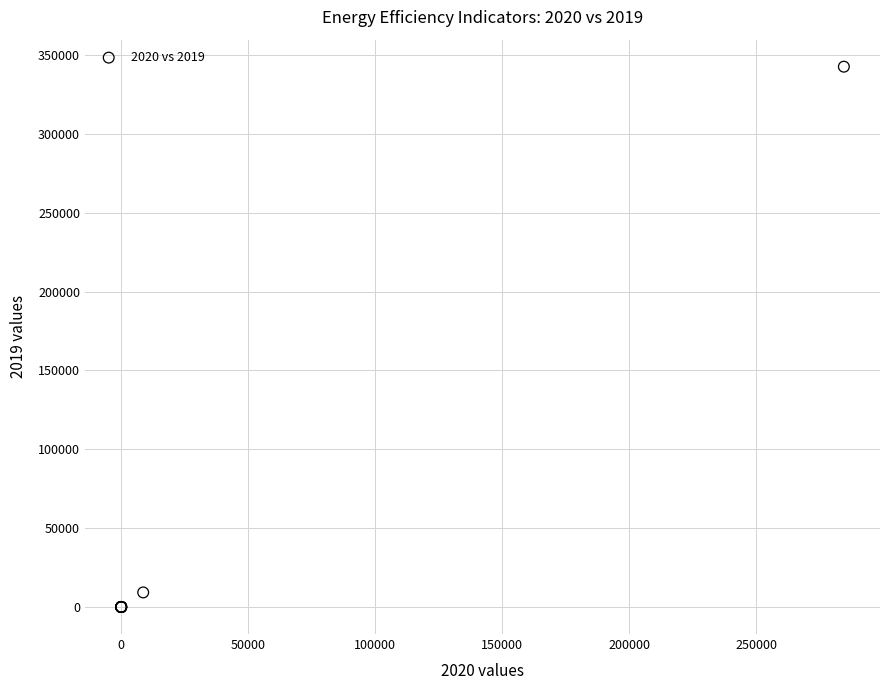

What Y value in the scatter plot is closest to 171281?

9244.3